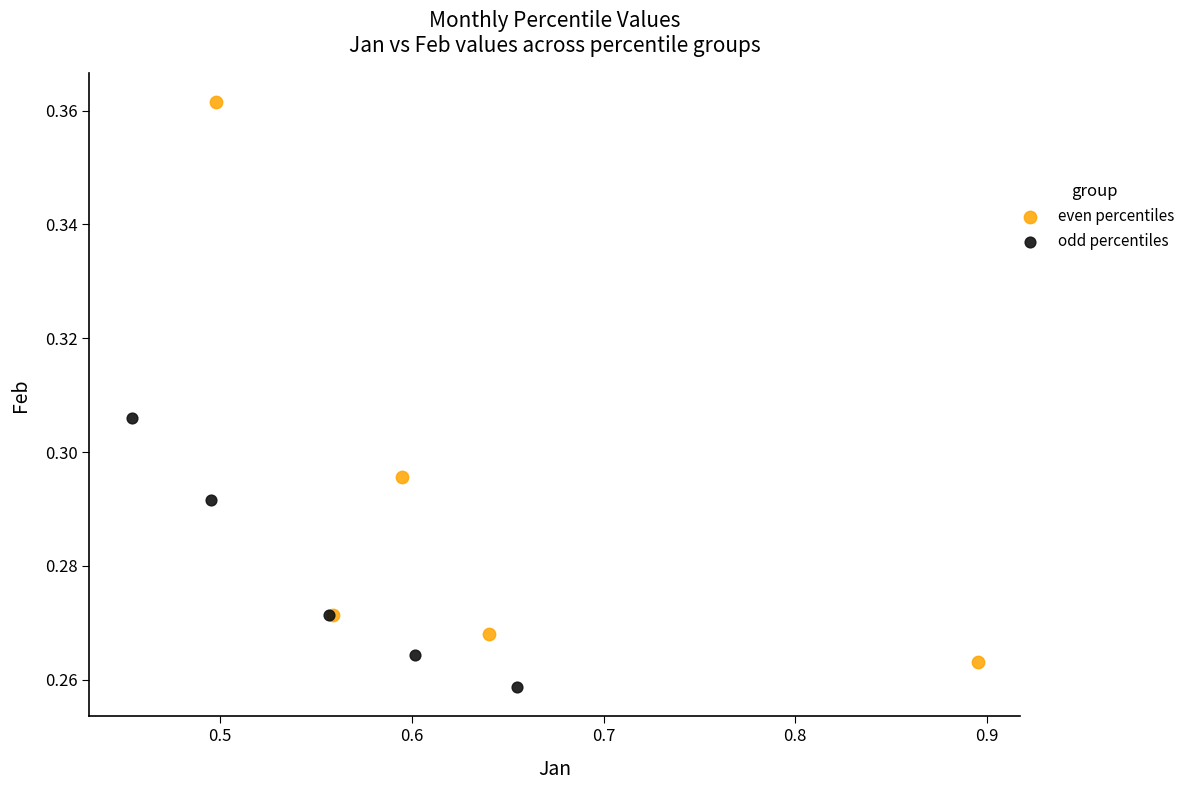

Which series reaches the minimum Y coordinate?

odd percentiles